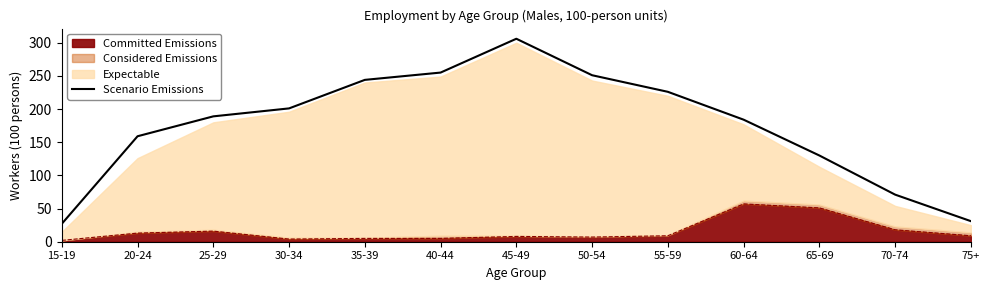

List the labels in order of value, smallest first.

15-19, 75+, 70-74, 65-69, 20-24, 60-64, 25-29, 30-34, 55-59, 35-39, 50-54, 40-44, 45-49